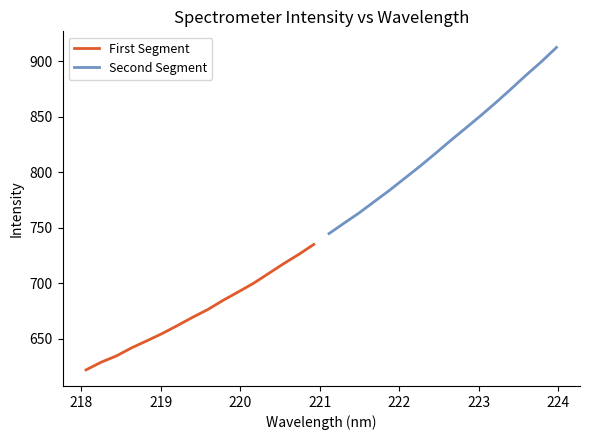

Reading left to right, extract all data points from this chart.

First Segment: 621.8	628.8	634.4	641.7	648.0	654.5	661.7	669.1	676.1	684.3	691.9	699.6	708.5	717.4	725.9	734.9
Second Segment: 744.7	754.1	763.4	773.6	783.8	794.6	805.4	816.7	828.3	839.6	851.0	862.7	875.0	887.5	899.5	912.4